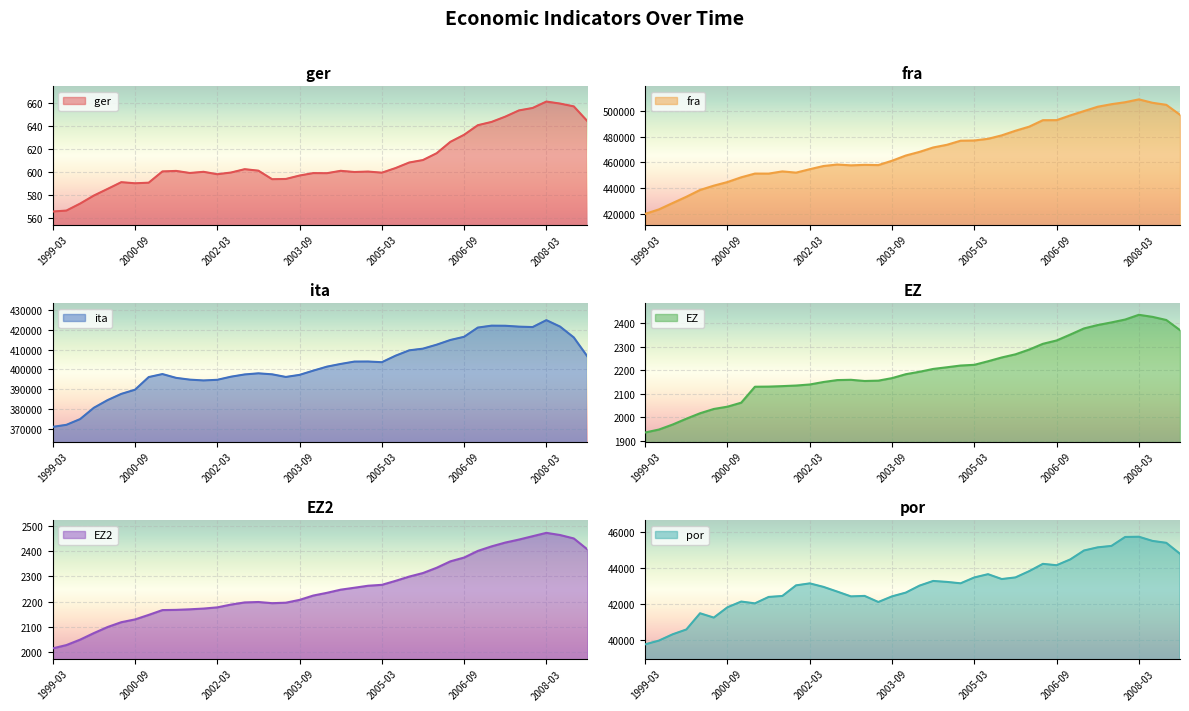

Is it true that ita equals 421546.1 at 2007-09?

True